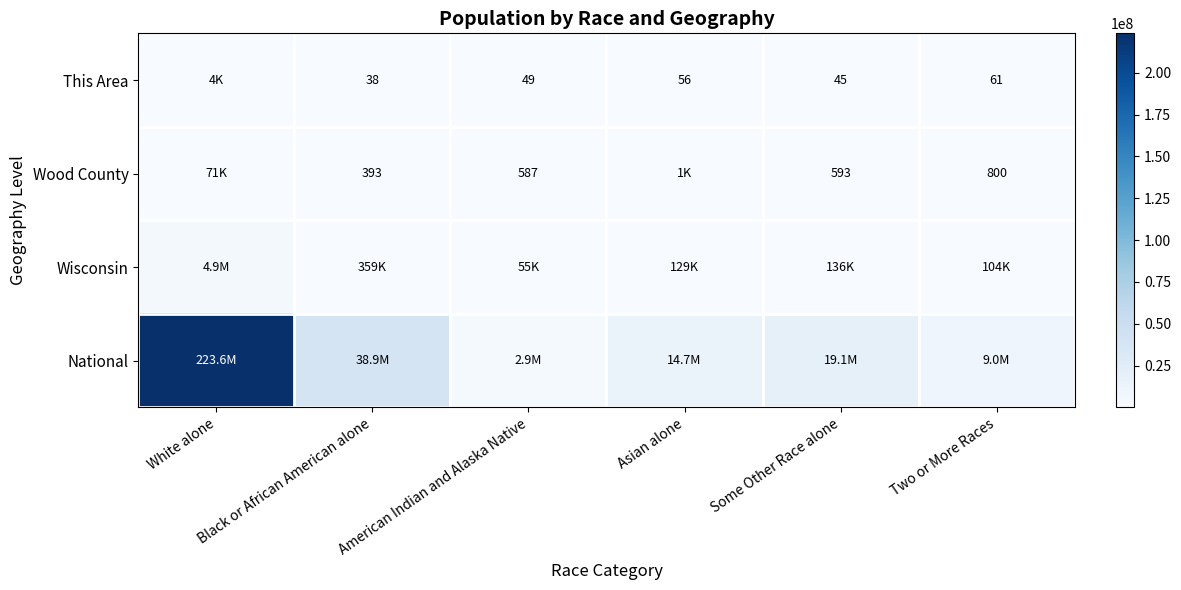

The value of This Area at Asian alone is 85. True or false?

False